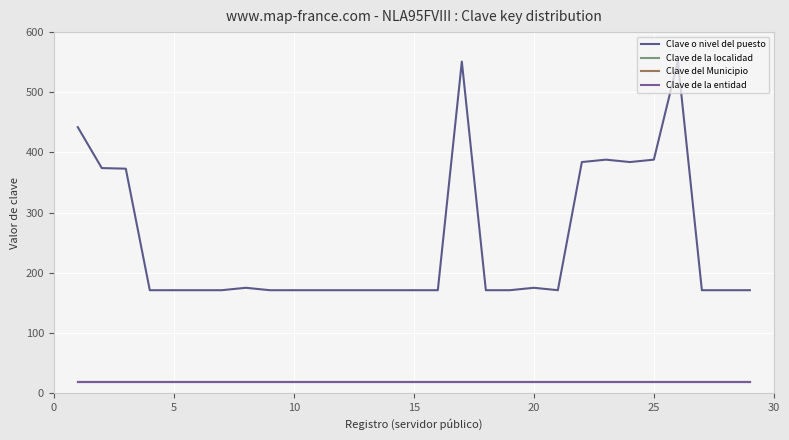

True or false: Clave del Municipio and Clave de la localidad cross at least once.

False